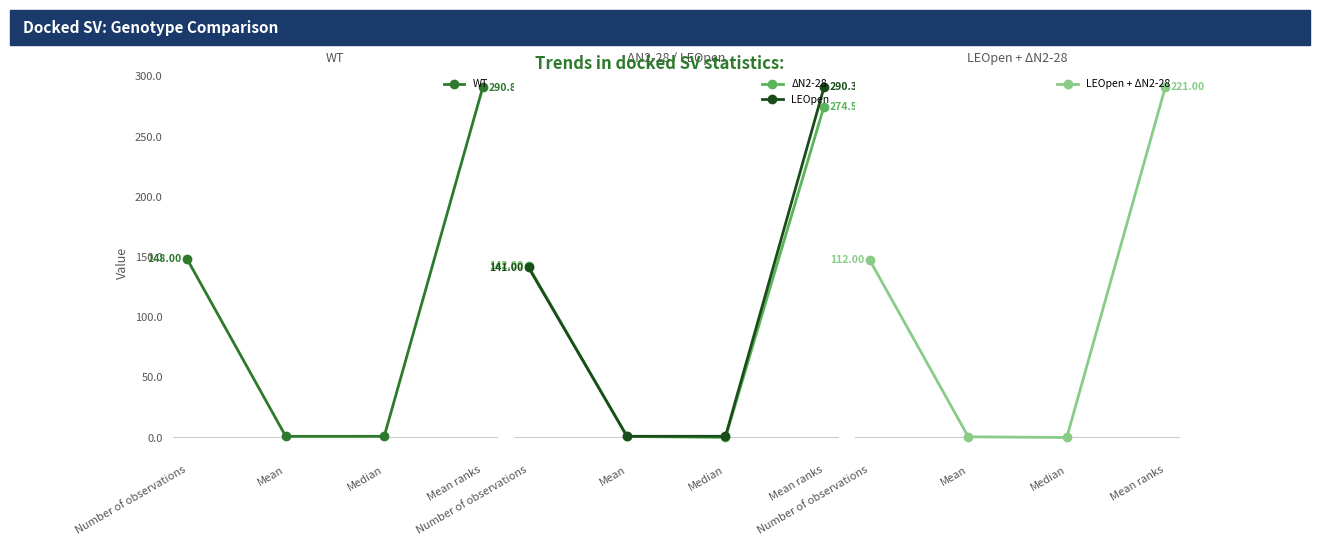

True or false: LEOpen has more than 0 interior local peaks.

False